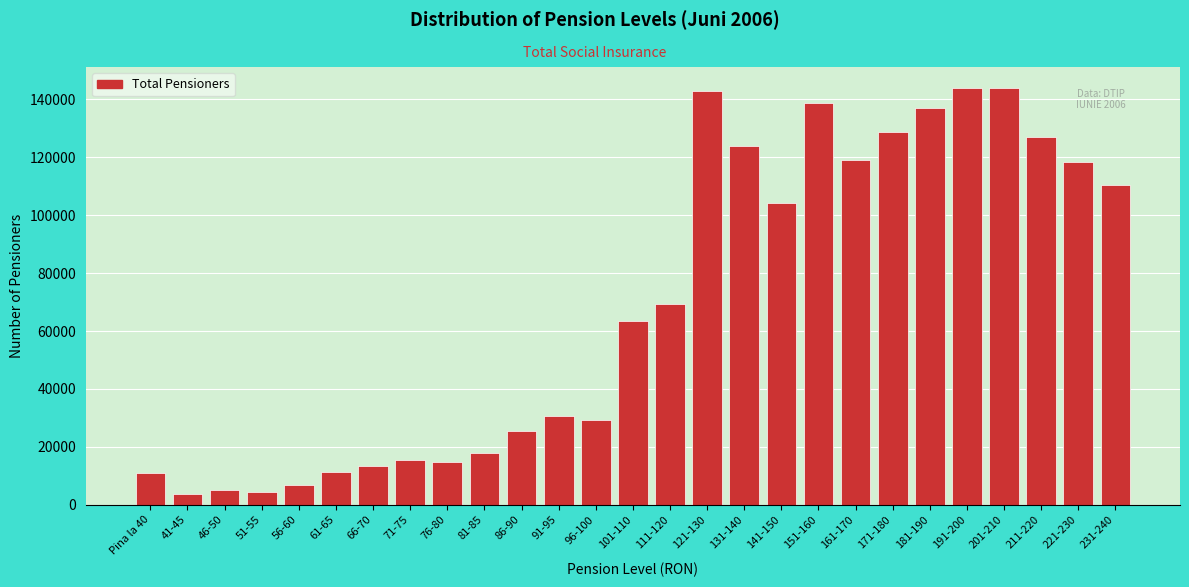

What is the difference between the maximum and minimum values?

140167